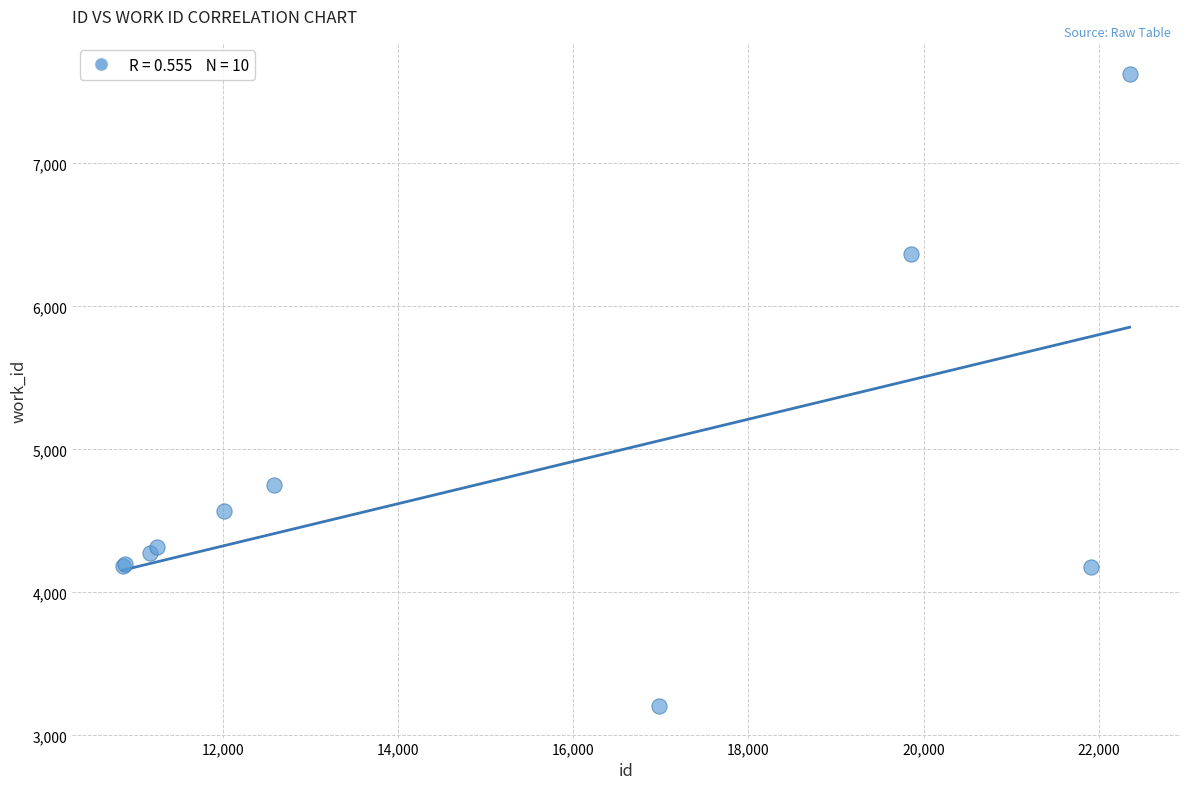

What Y value in the scatter plot is closest to 5414?

4752